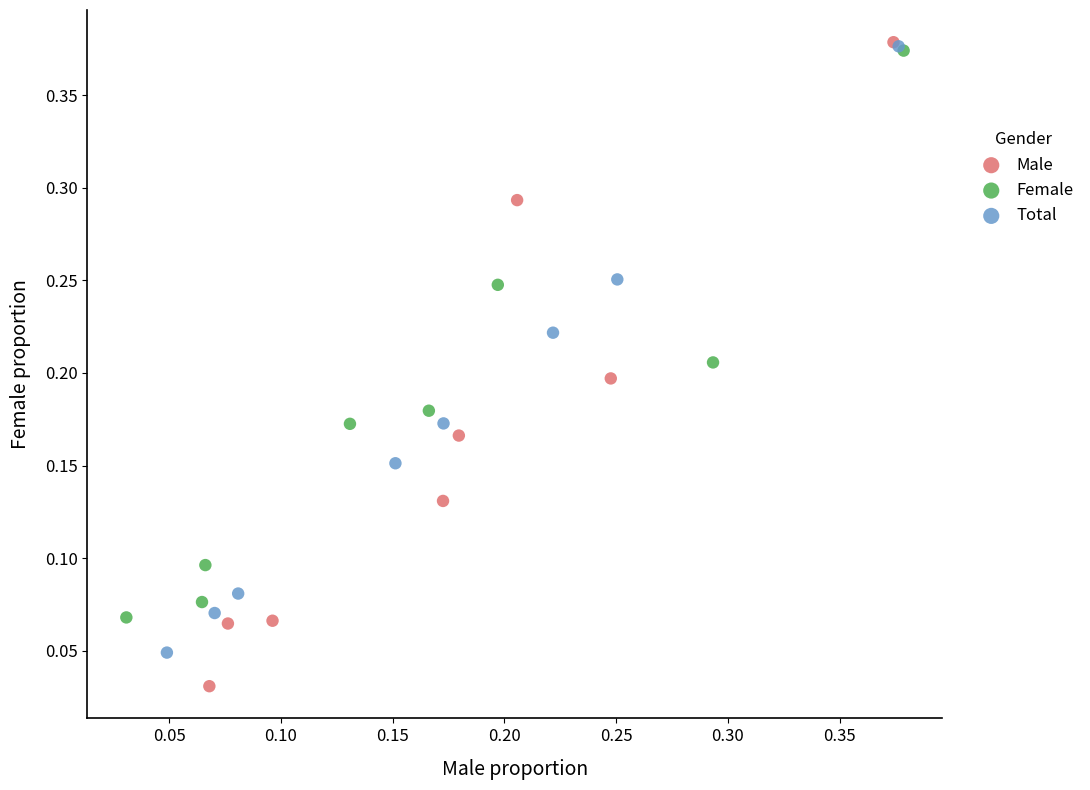

Which series has the largest Y range (max minus min)?

Male